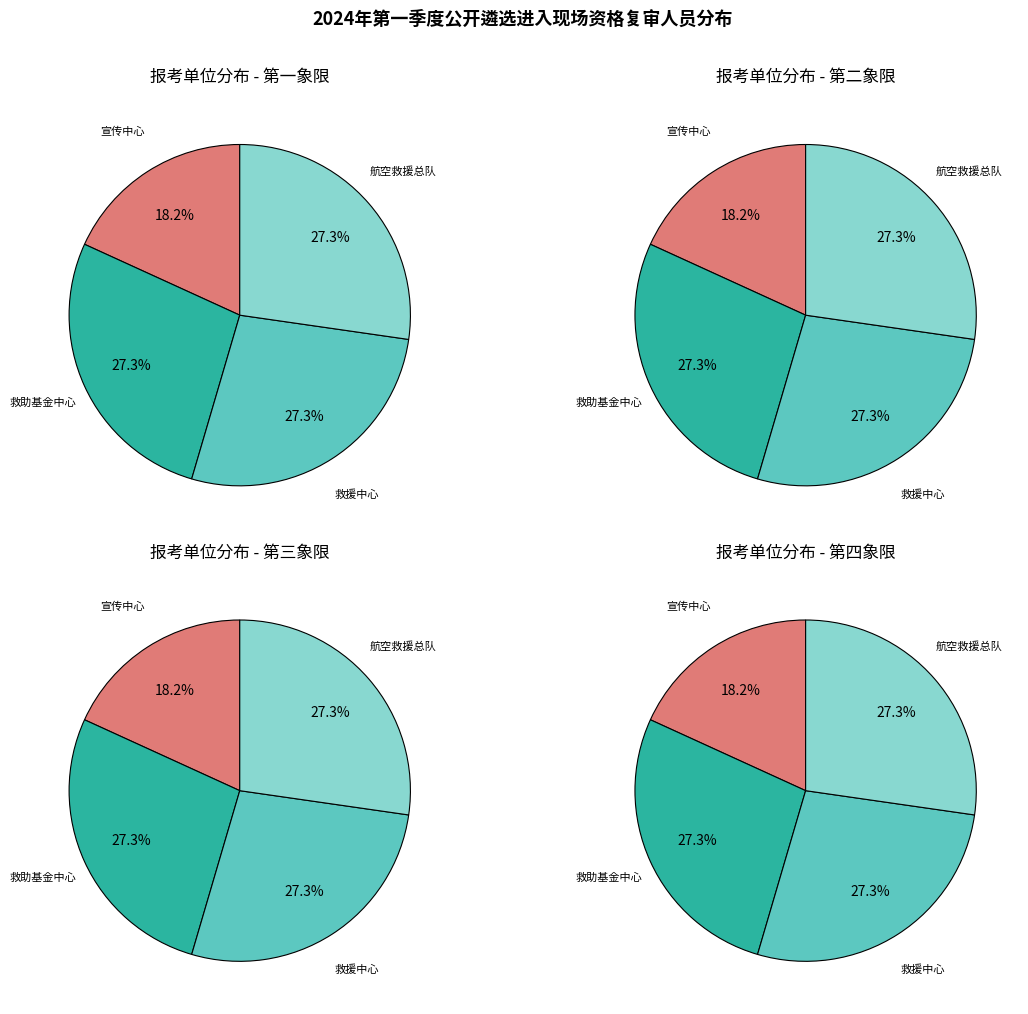

How many slices are in this pie chart?

4